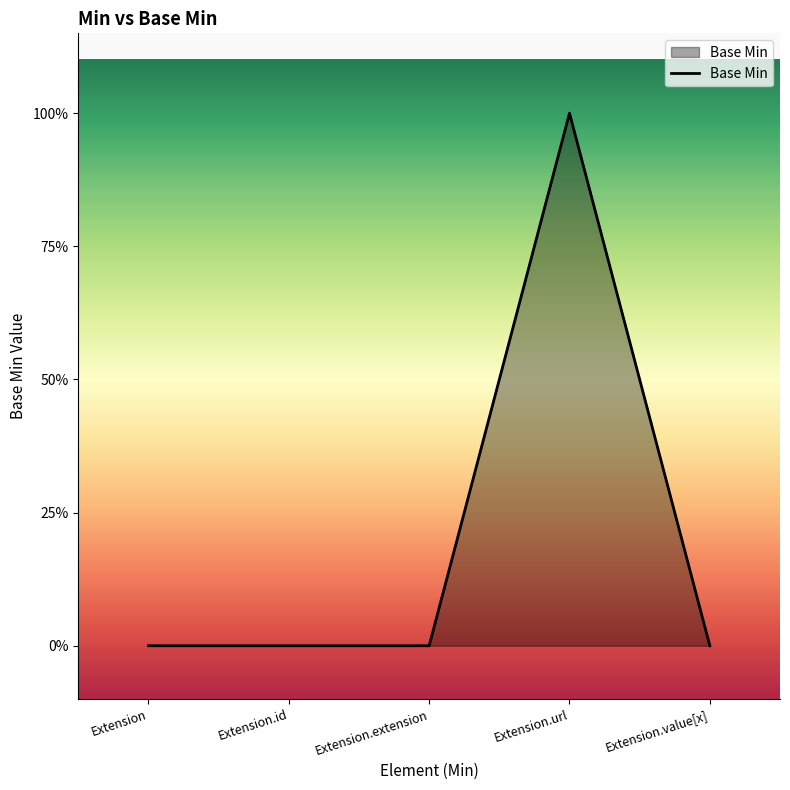

The value at Extension.extension is 0. True or false?

False